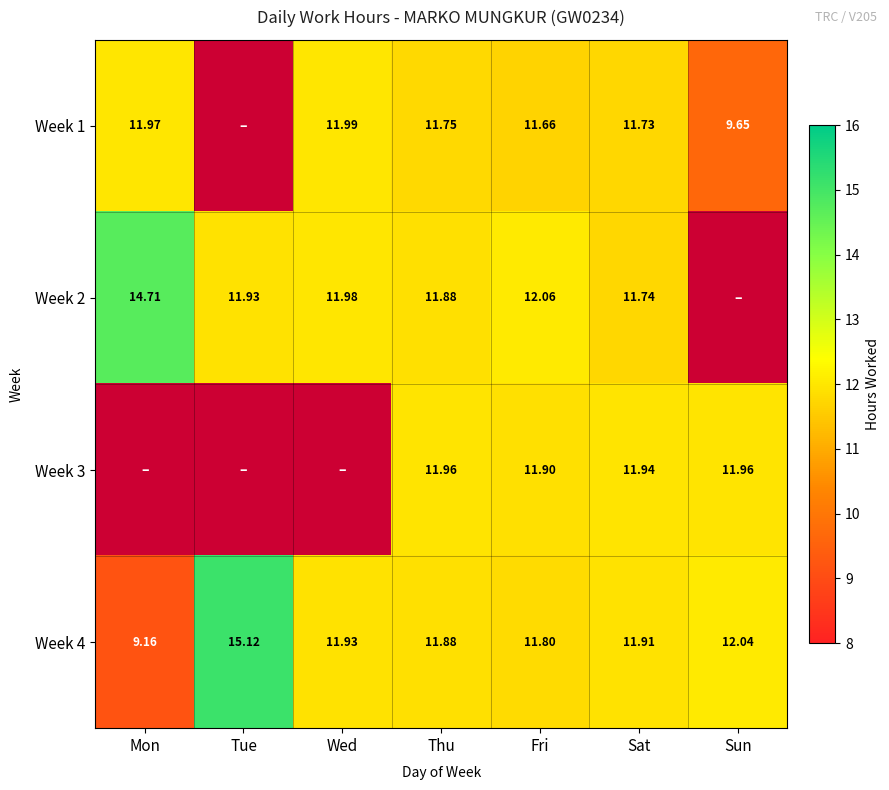

Is it true that Week 2 equals 16.8 at Wed?

False